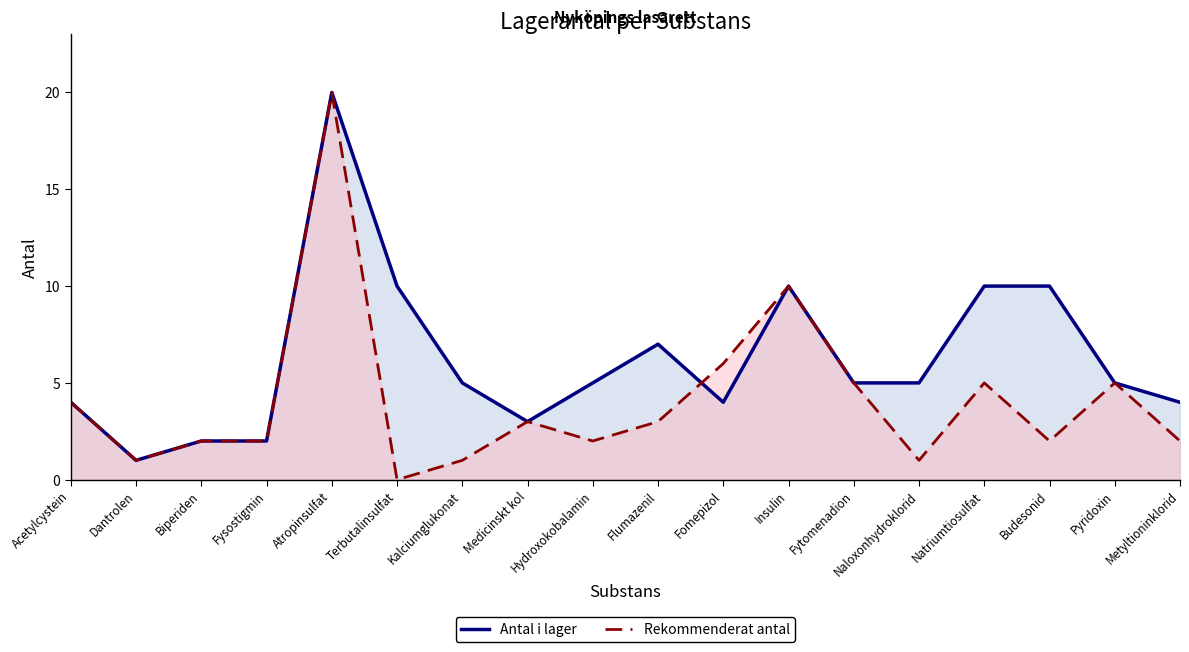

Which series has the widest spread of values?

Rekommenderat antal